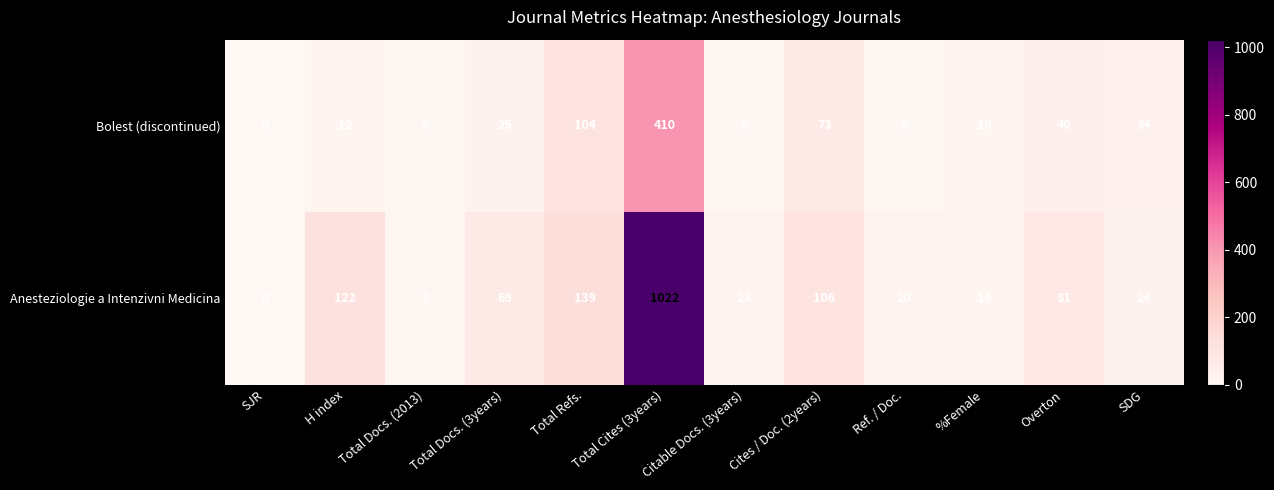

How many distinct data groups are displayed?

2